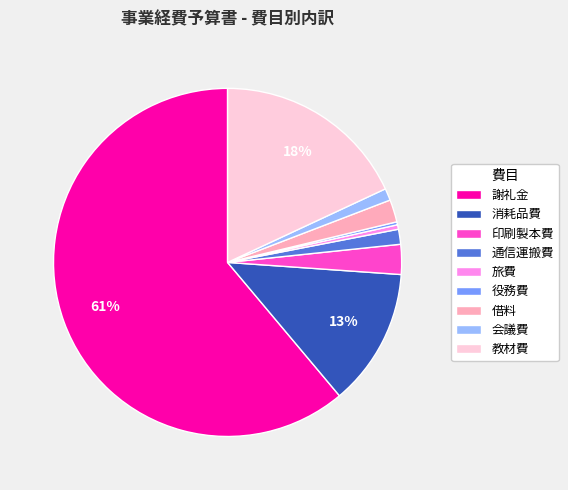

To the nearest percent, what is the combined percentage of 教材費 and 通信運搬費?

19%